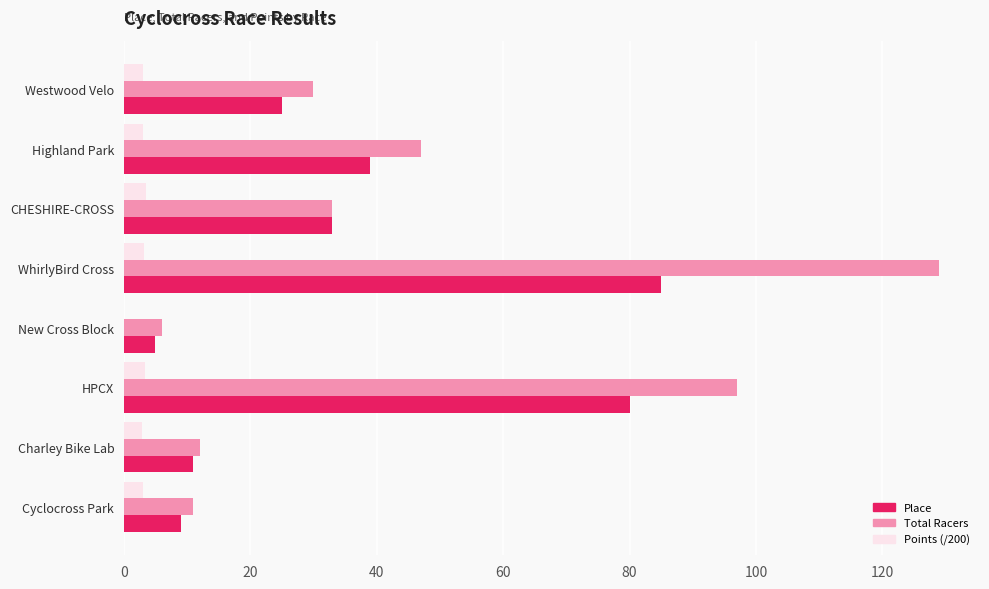

The Points (/200) series shows 3.1 at Cyclocross Park. True or false?

True